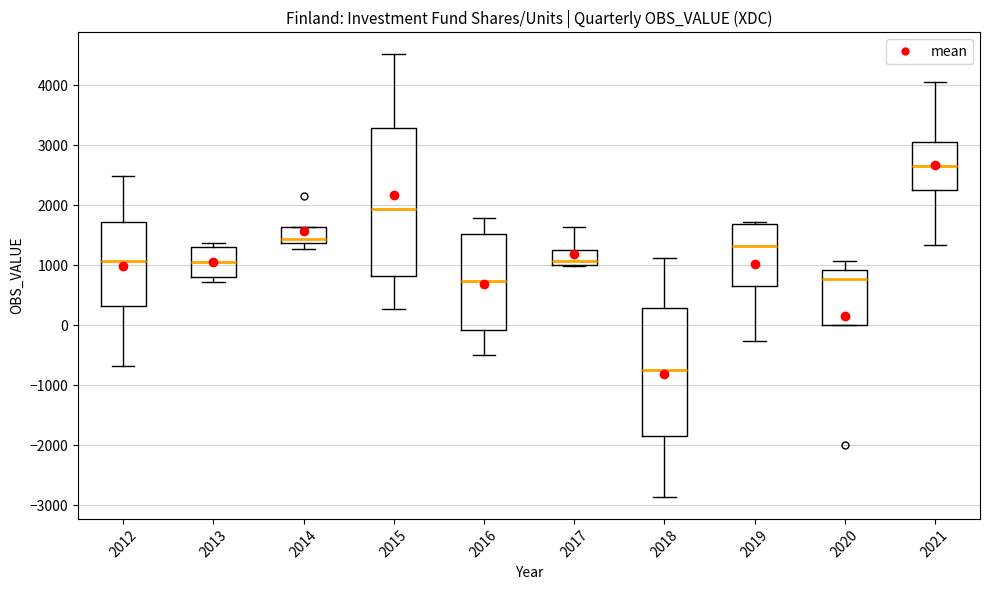

Comparing the boxes themselves (not the whiskers), which one is the tallest?

2015